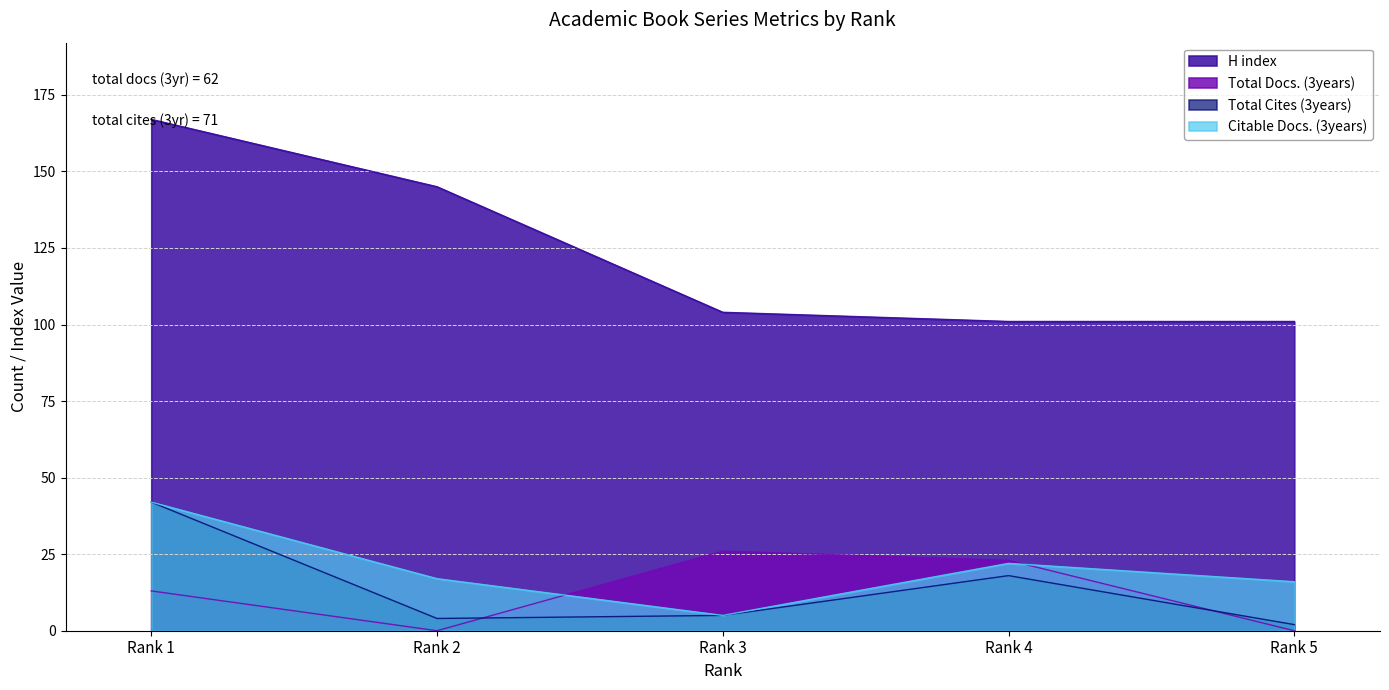

True or false: Total Cites (3years) and Citable Docs. (3years) intersect in this chart.

False